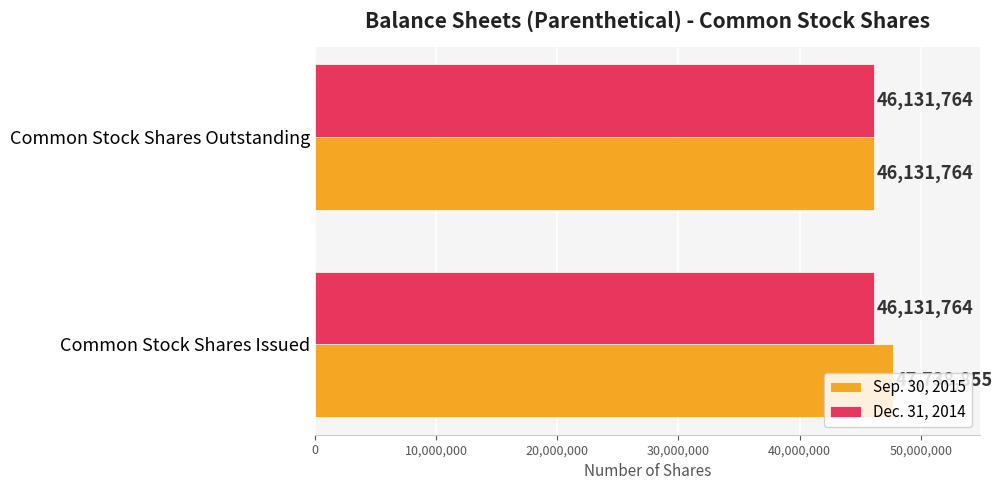

What is the difference between the highest and lowest values at Common Stock Shares Issued?

1607091